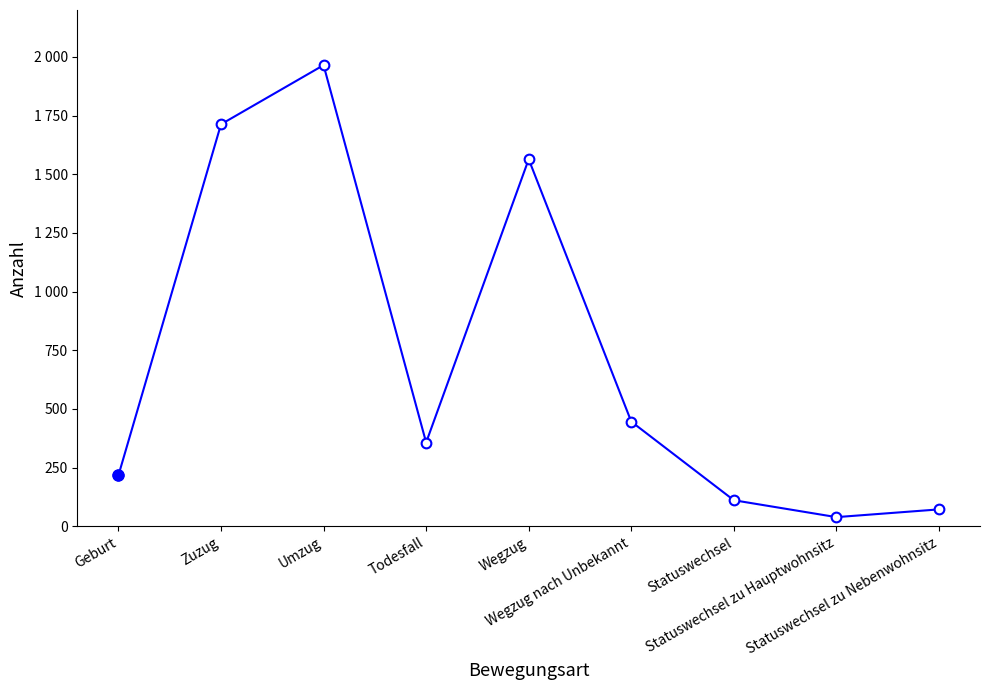

Approximately how many times larger is the value at Zuzug compared to Wegzug?

1.1